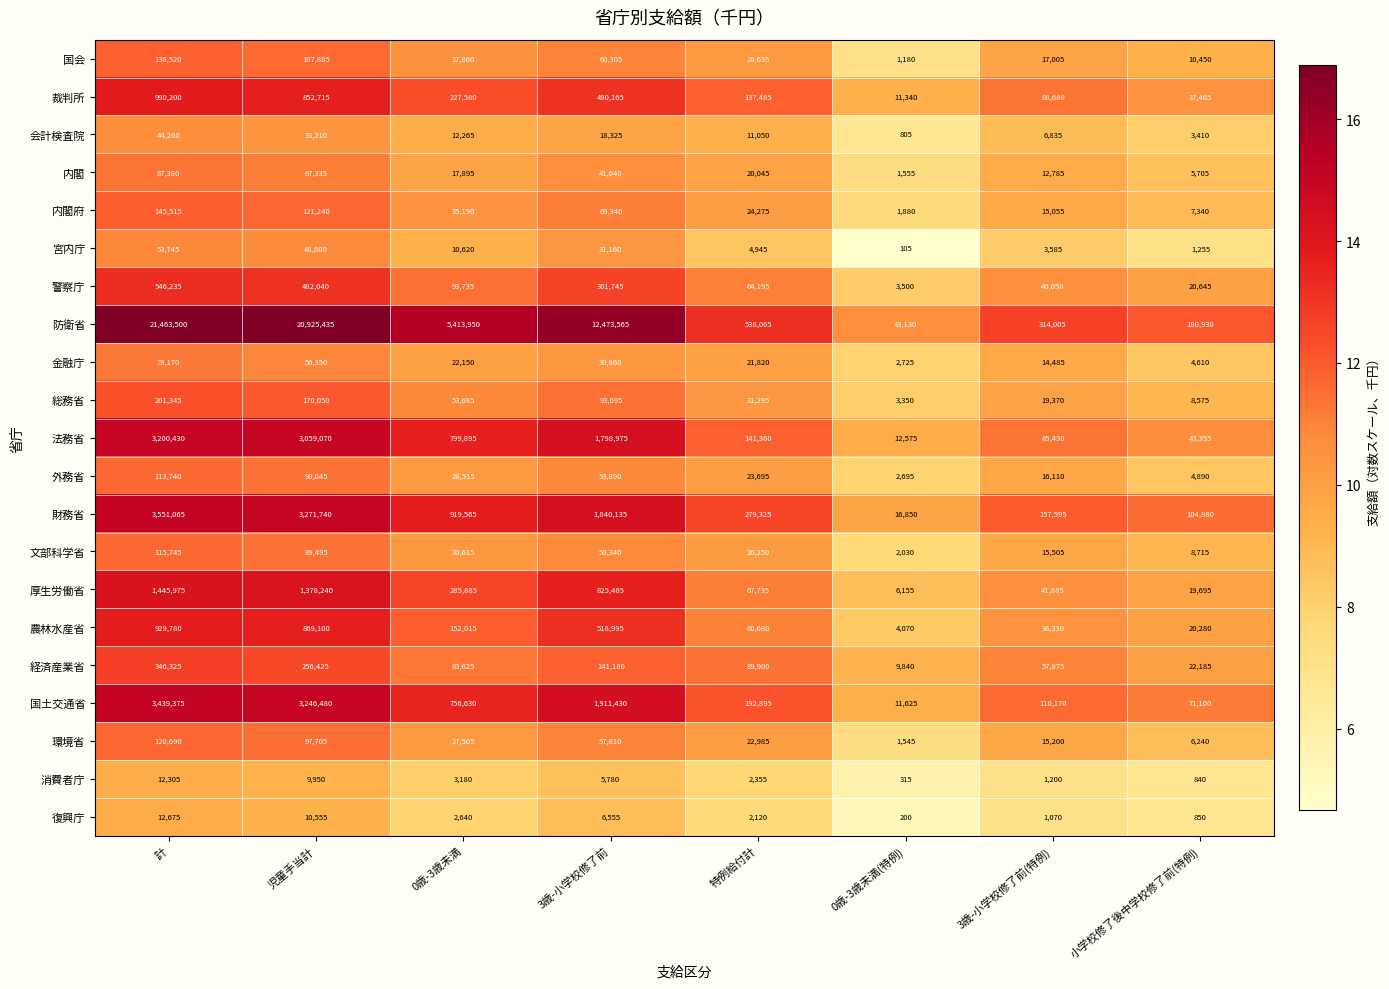

List the labels in order of 内閣 value, smallest first.

0歳-3歳未満(特例), 小学校修了後中学校修了前(特例), 3歳-小学校修了前(特例), 0歳-3歳未満, 特例給付計, 3歳-小学校修了前, 児童手当計, 計